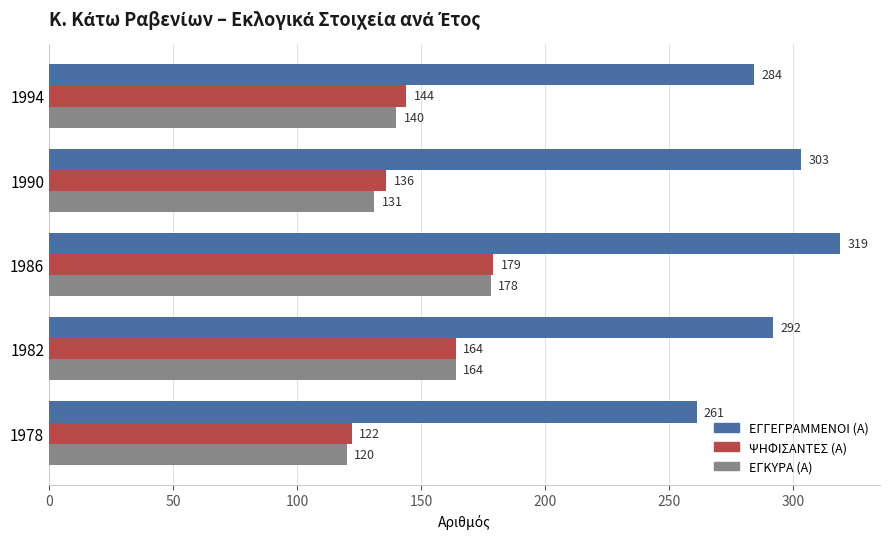

Rank the series by their maximum value, from highest to lowest.

ΕΓΓΕΓΡΑΜΜΕΝΟΙ (Α), ΨΗΦΙΣΑΝΤΕΣ (Α), ΕΓΚΥΡΑ (Α)